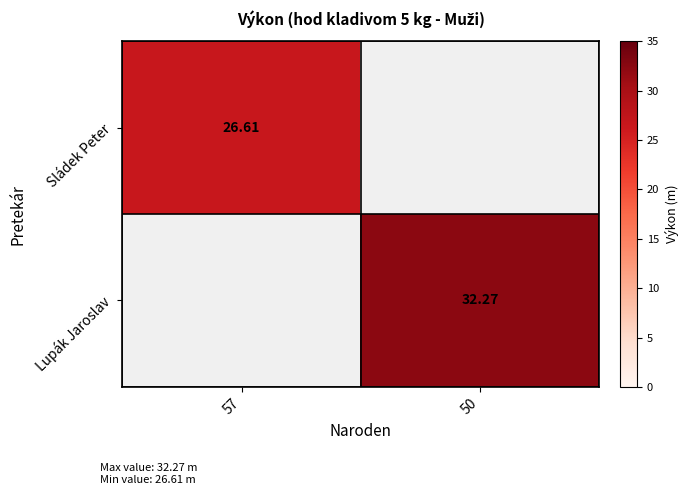

At how many categories does at least one series exceed 28?

1